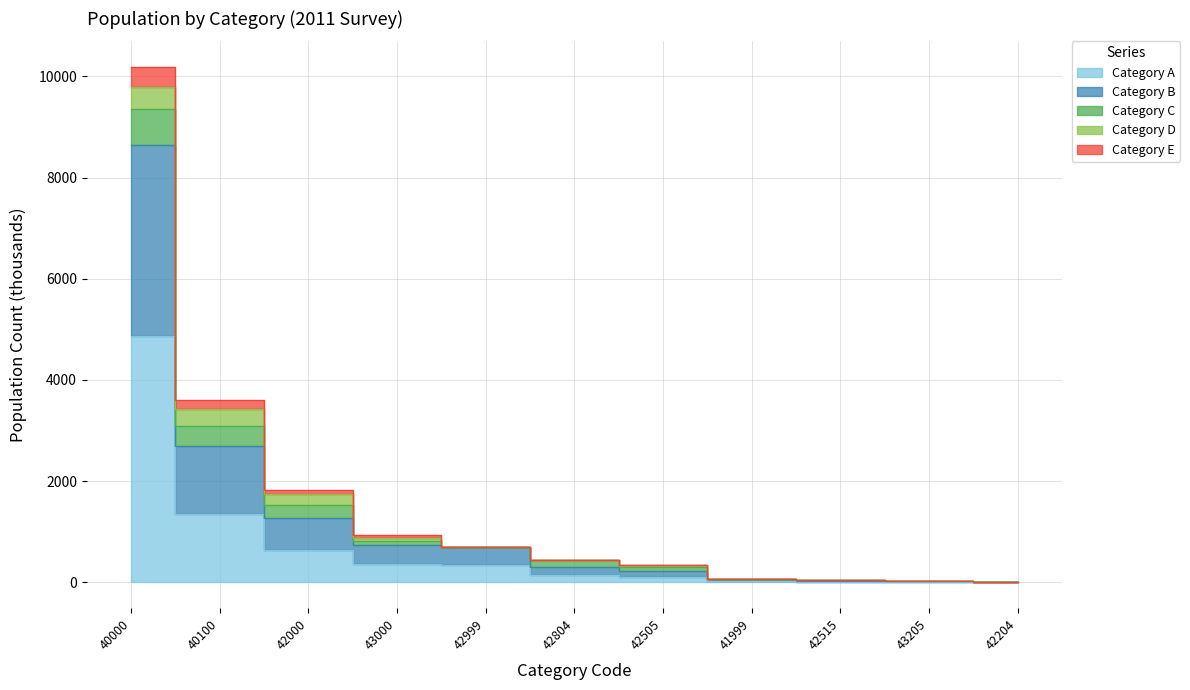

What is the difference between the maximum and minimum values in the Category A series?

4864.3